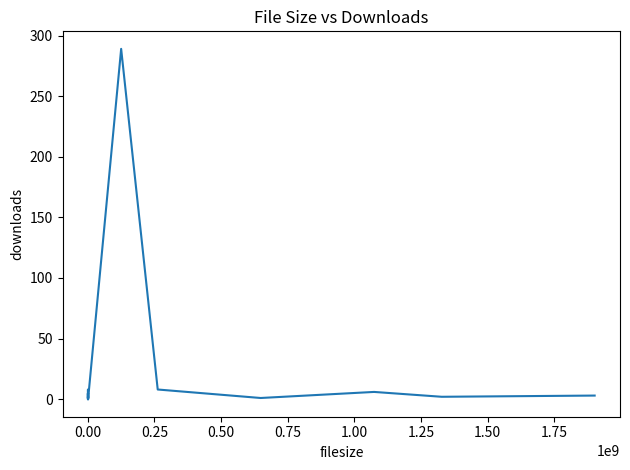

What is the maximum value shown in the chart?

289